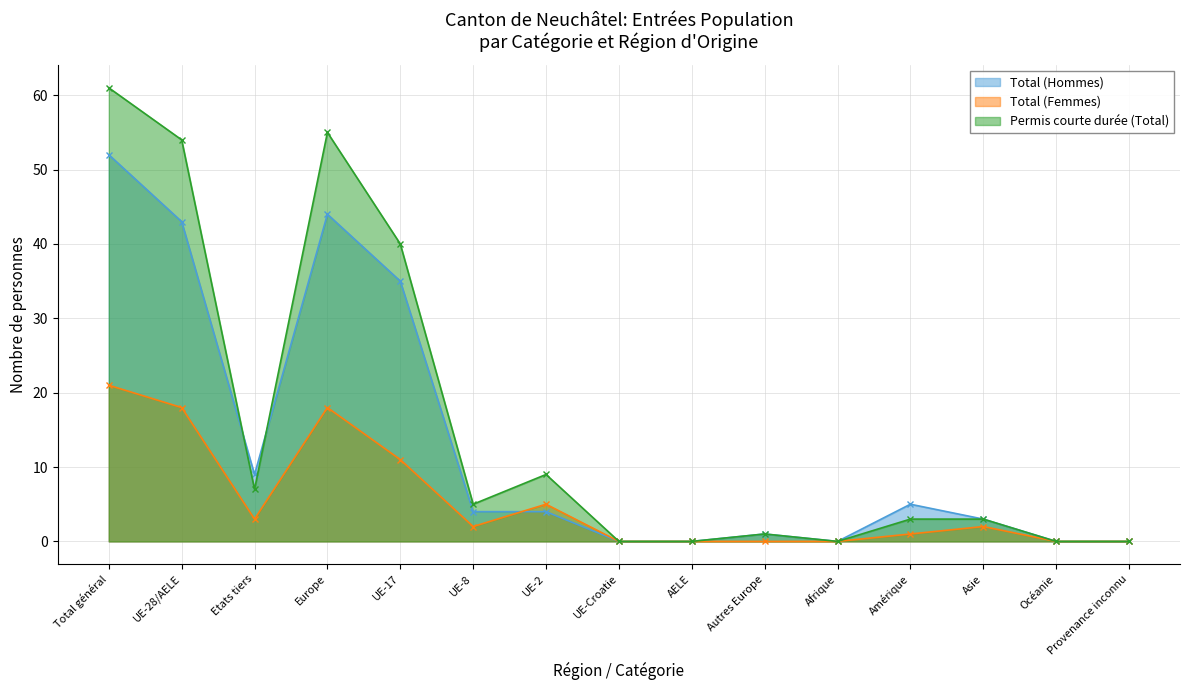

At which label does Permis courte durée (Total) reach its peak?

Total général